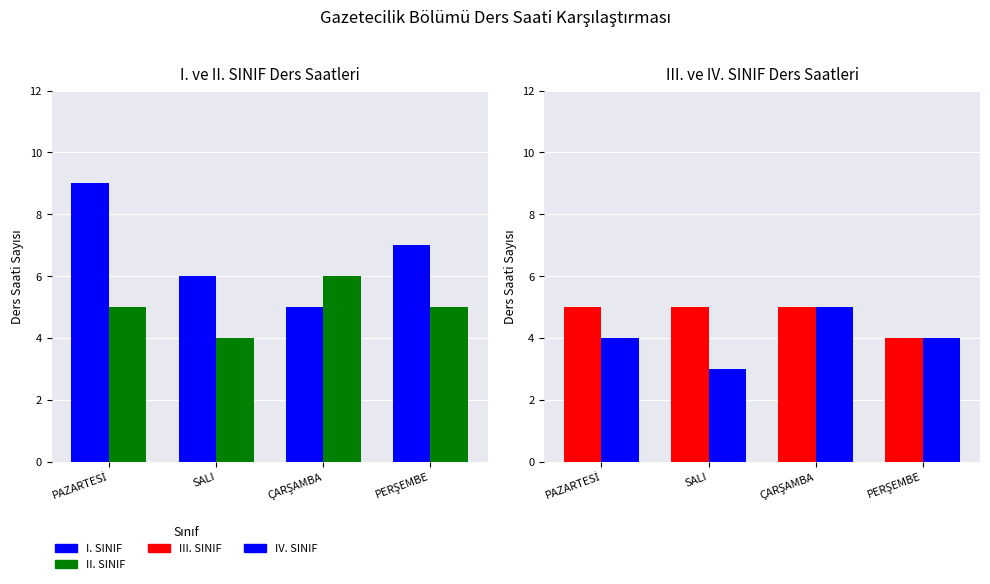

Count the II. SINIF values in the range 5 to 6.

3